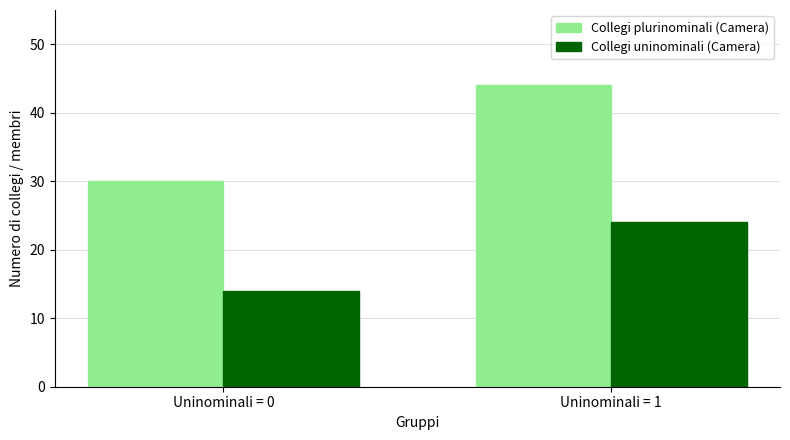

What are all the series names shown in the legend?

Collegi plurinominali (Camera), Collegi uninominali (Camera)